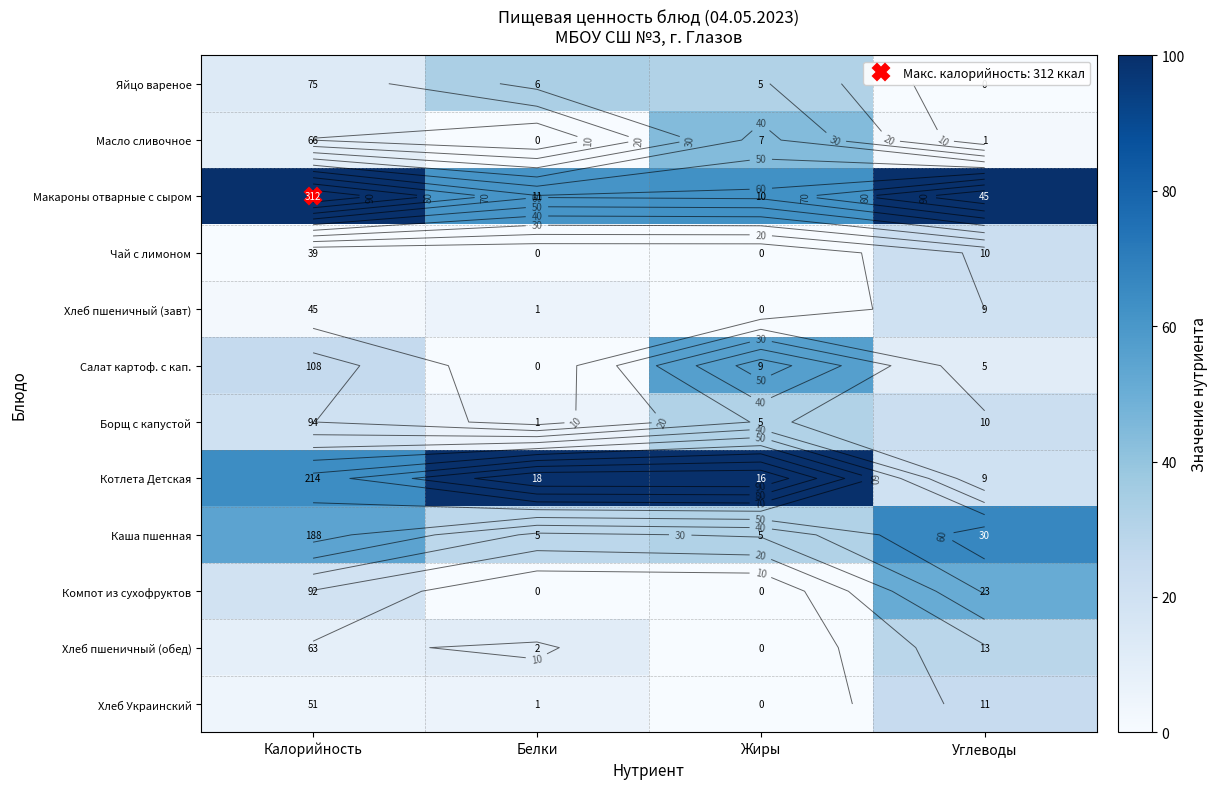

What is the total value across all series at Белки?

250.0